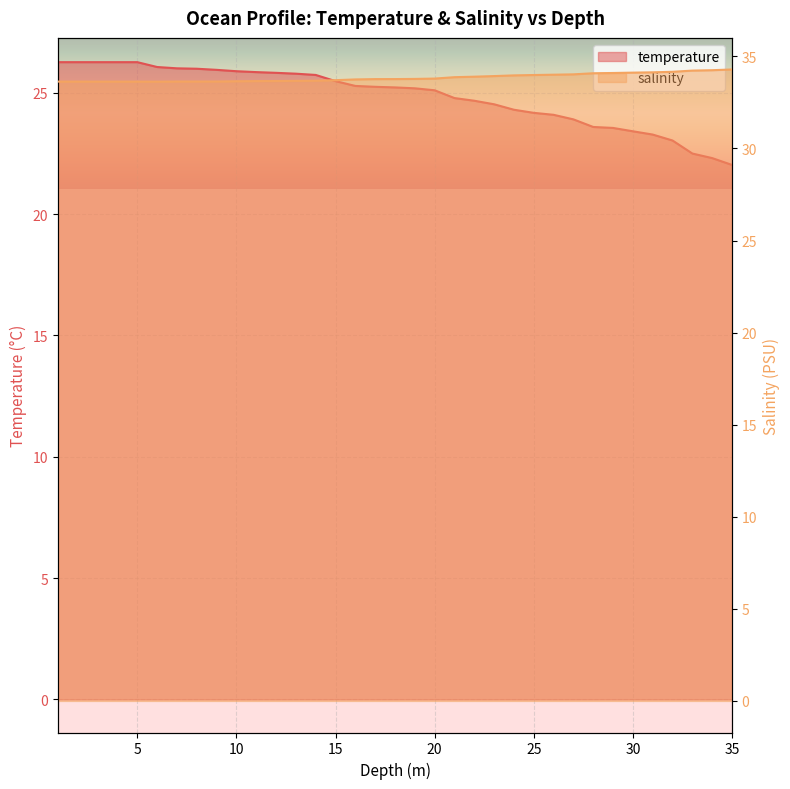

What is the total value across all series at 19.0?

59.0